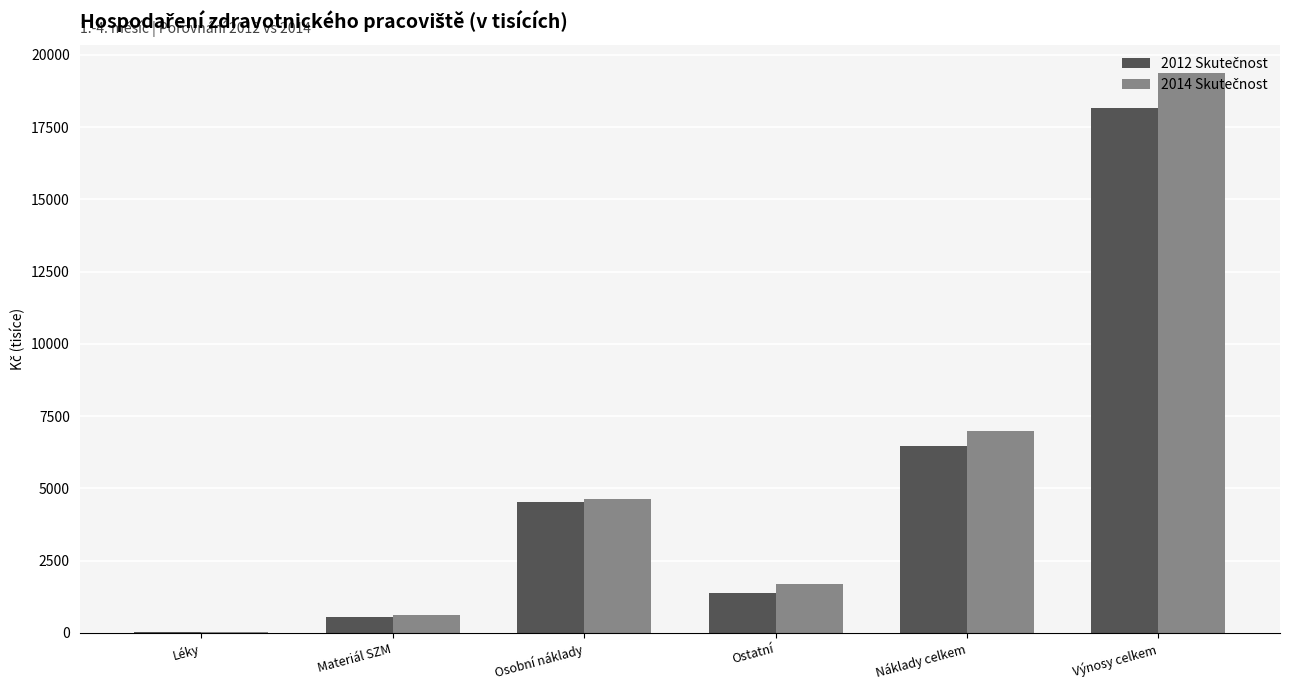

At which category does the chart reach its peak across all series?

Výnosy celkem